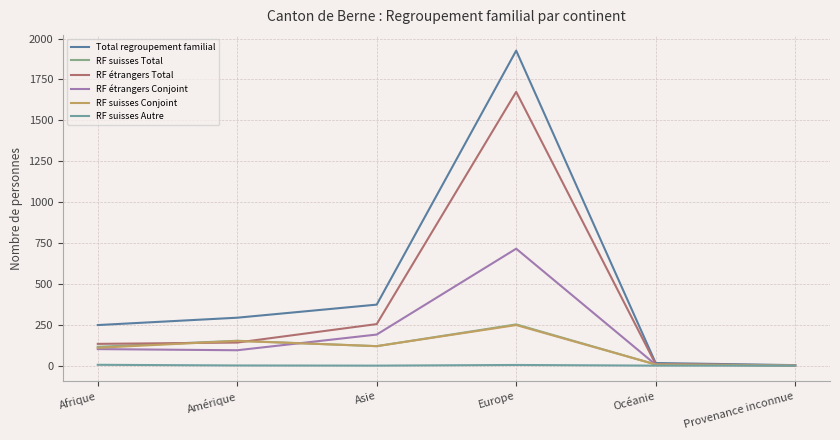

The RF étrangers Conjoint series shows 6 at Océanie. True or false?

True